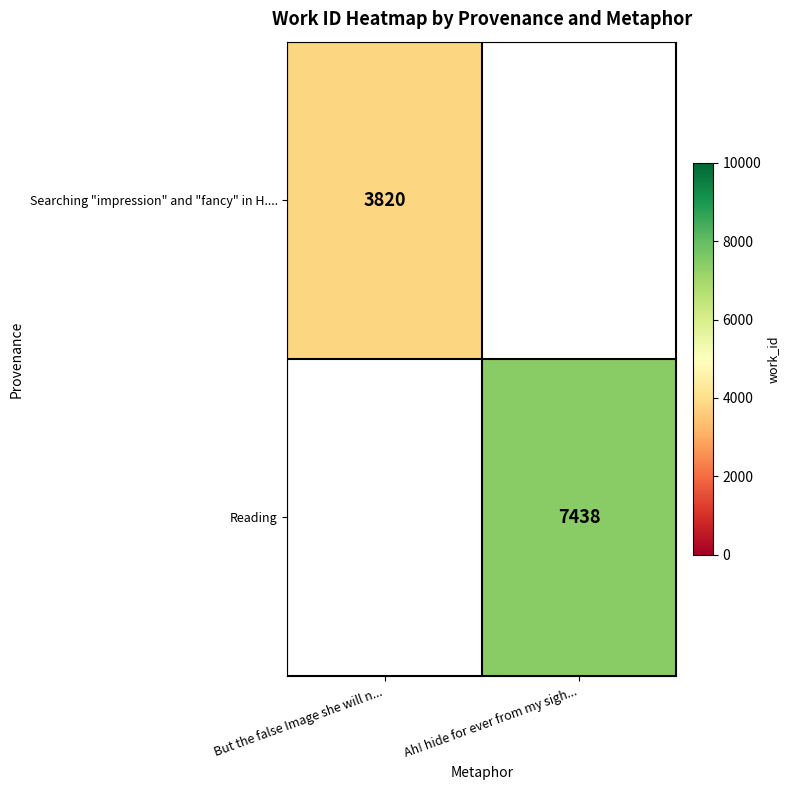

True or false: Searching "impression" and "fancy" in H.... has a value of 3820 at But the false Image she will n....

True